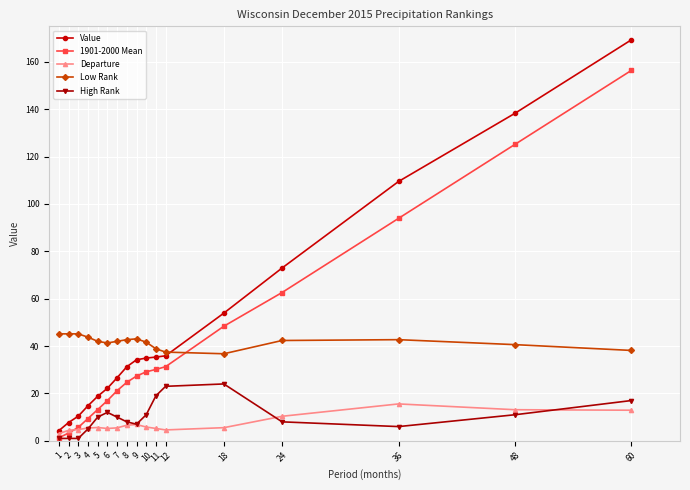

What is the difference between the highest and lowest values at 24?

65.0